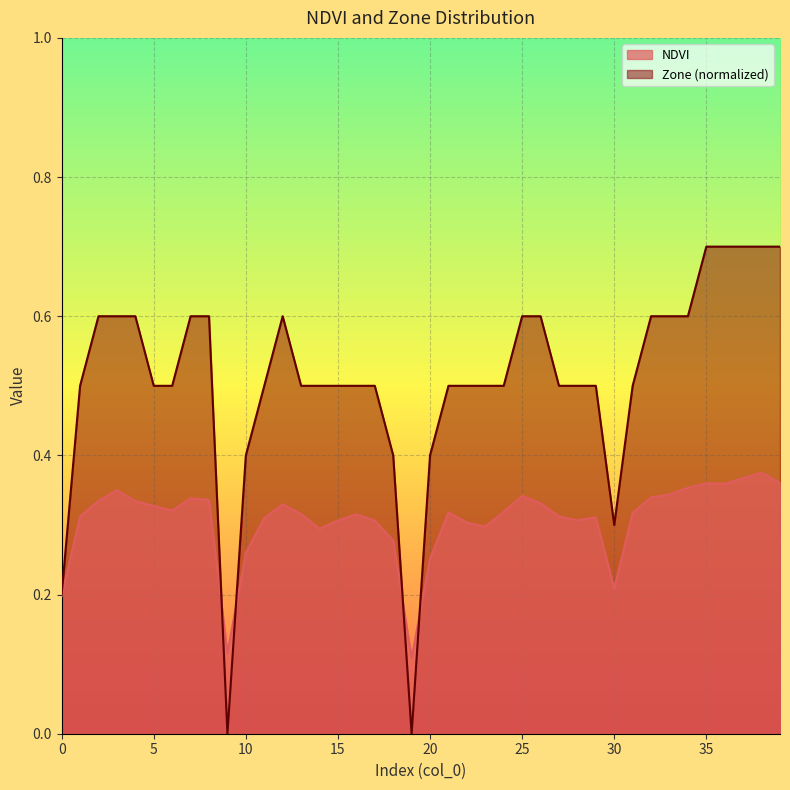

Which category has the highest value across all series?

35